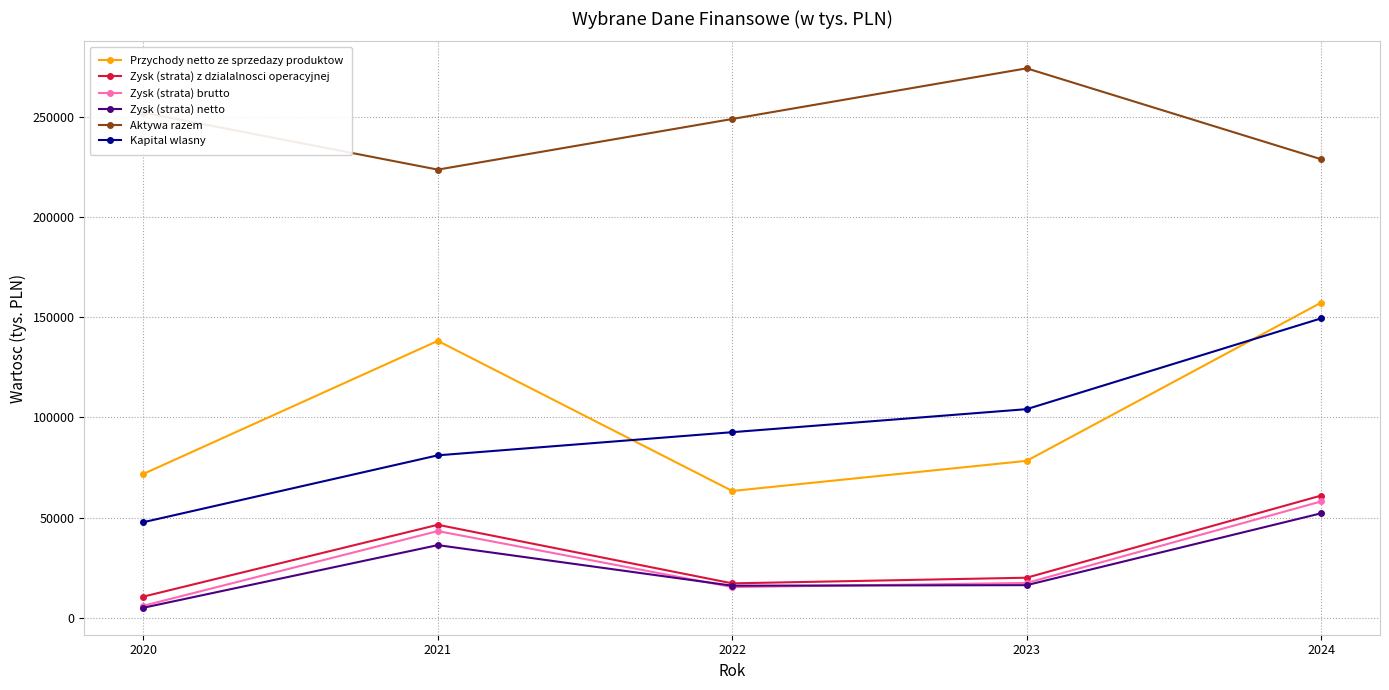

What is the spread (max minus min) of values at 2021?

187327